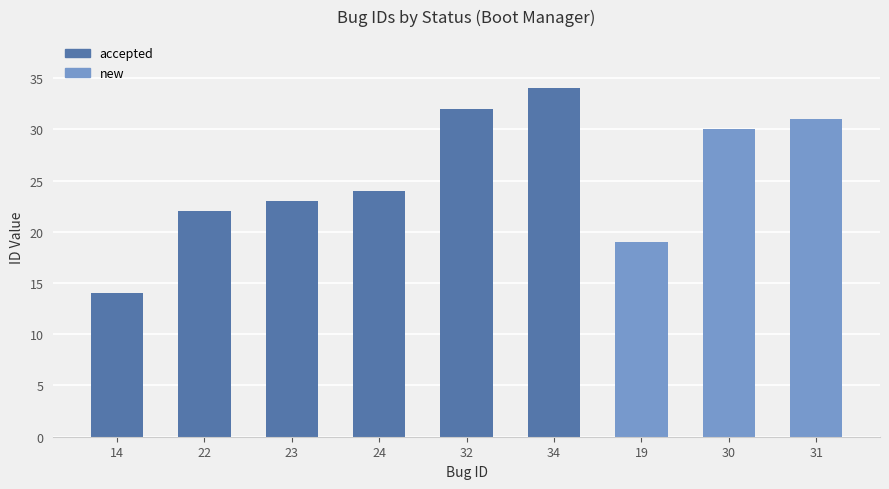

Reading left to right, what are all the values shown in this chart?

accepted: 14=14	22=22	23=23	24=24	32=32	34=34	19=0	30=0	31=0
new: 14=0	22=0	23=0	24=0	32=0	34=0	19=19	30=30	31=31